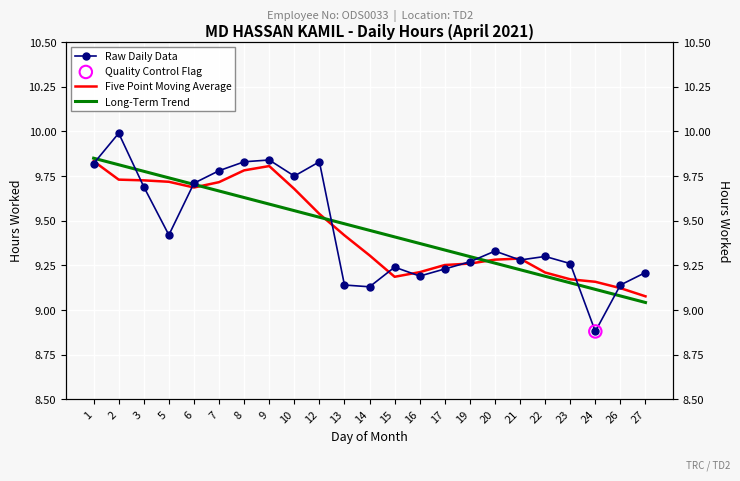

At which category is the sum across all series the highest?

2